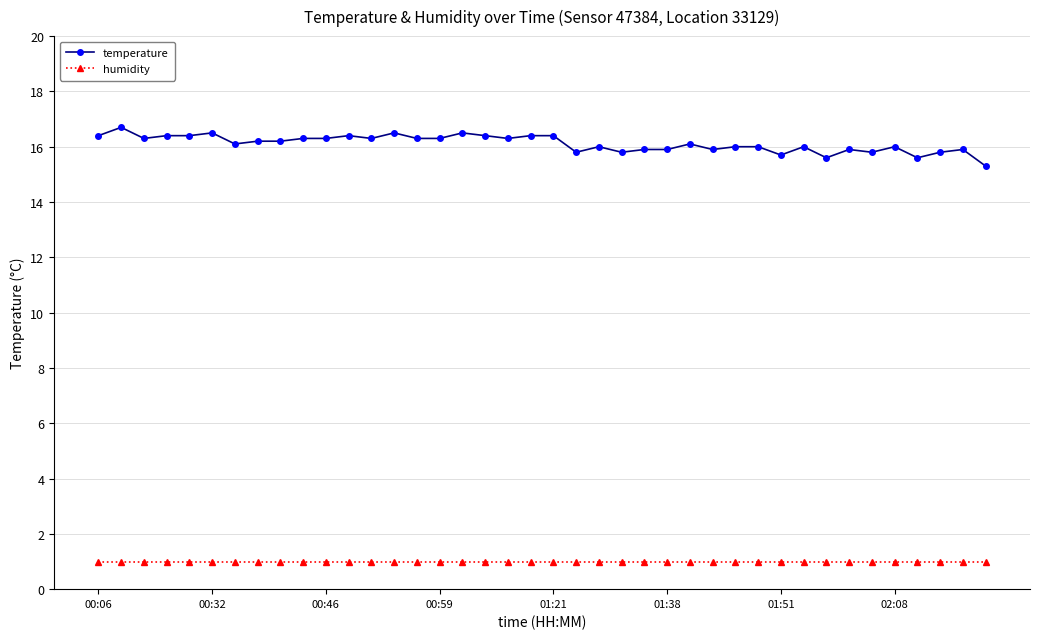

What is the value of the humidity point at the 28th from the left?

1.0